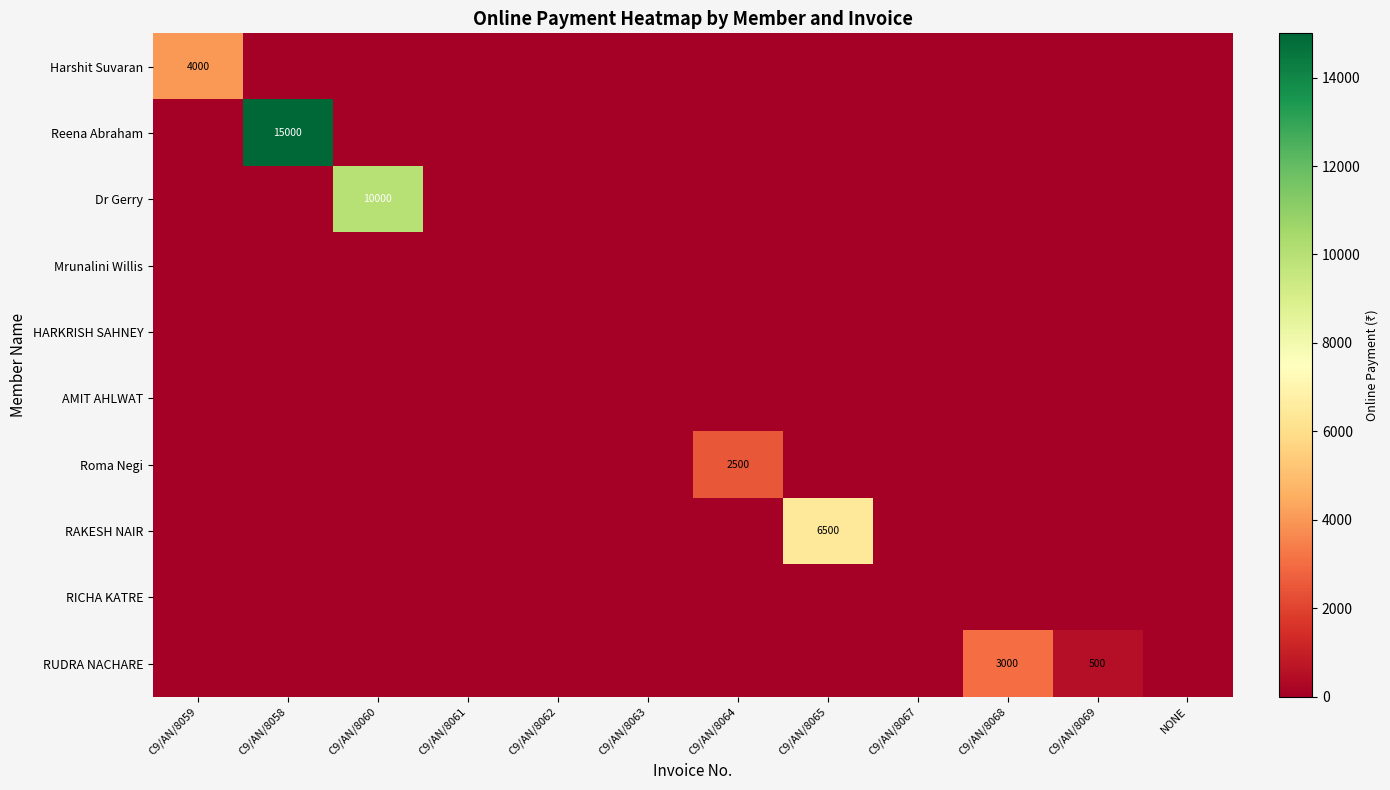

The Harshit Suvaran series shows 4000 at C9/AN/8059. True or false?

True